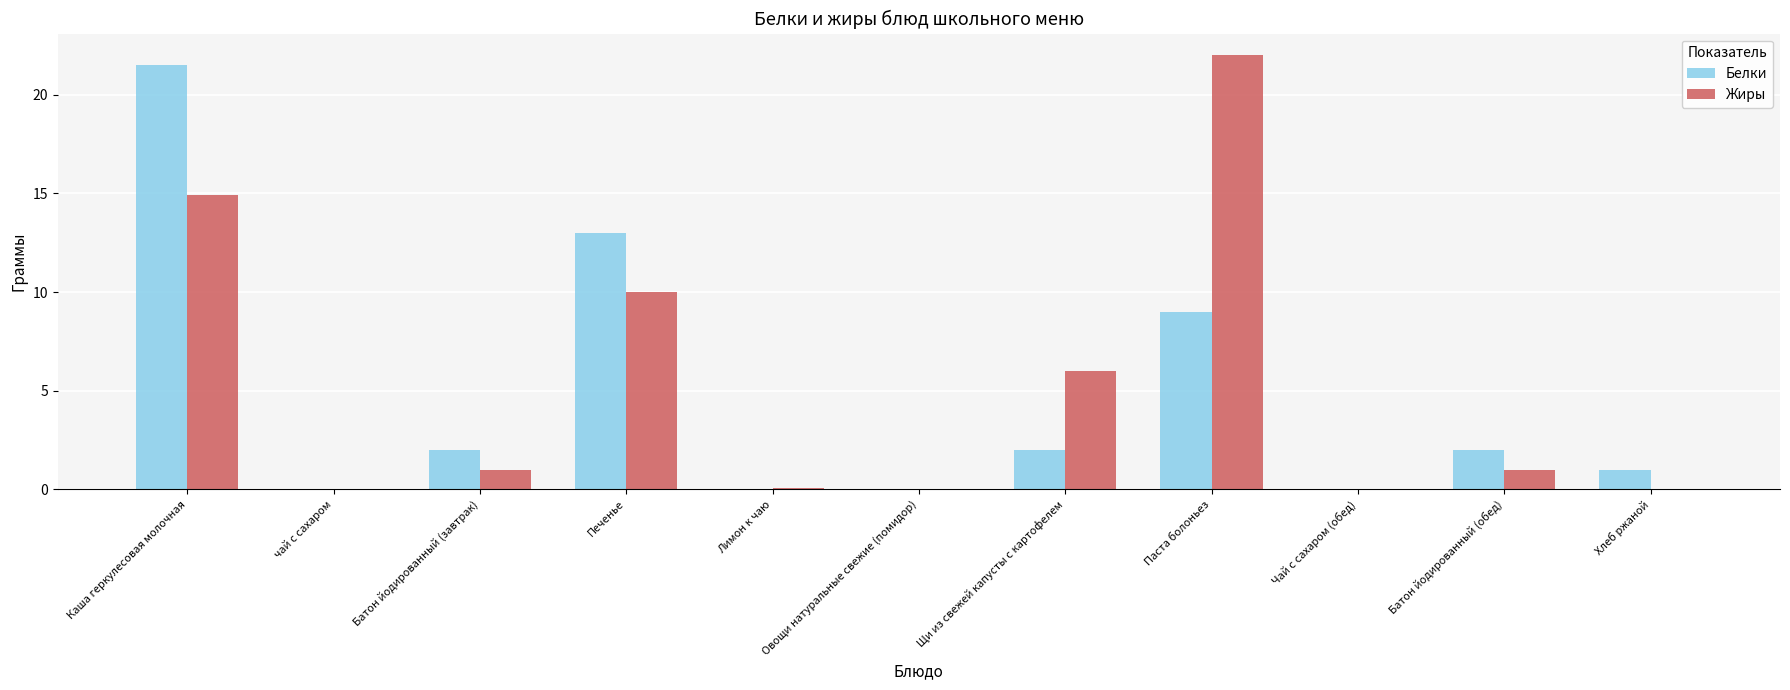

At which category is the sum across all series the highest?

Каша геркулесовая молочная